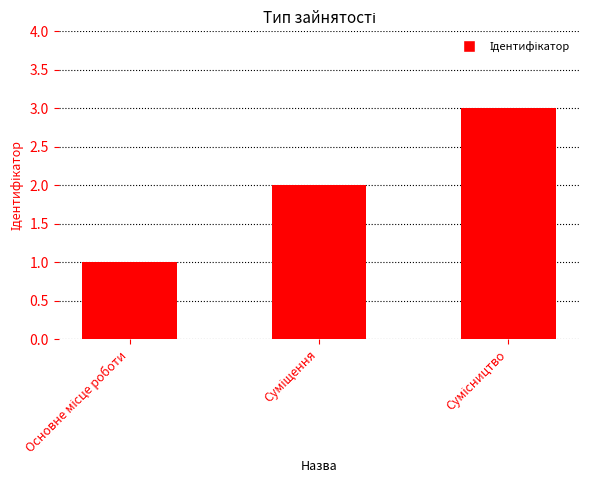

What is the greatest value displayed?

3